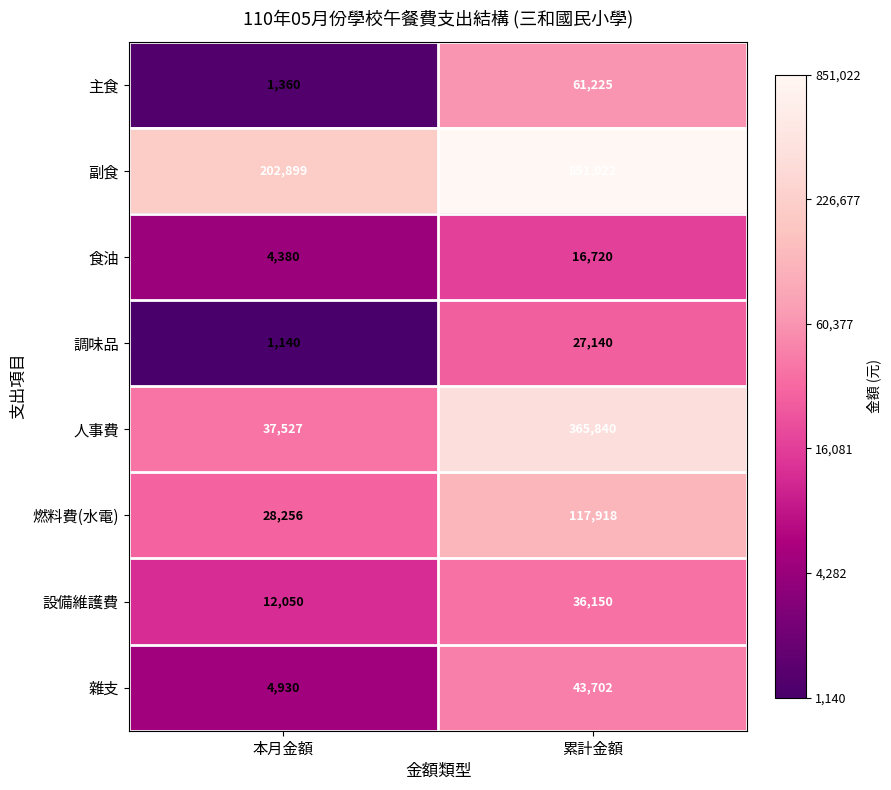

What is the minimum value shown in the chart?

1140